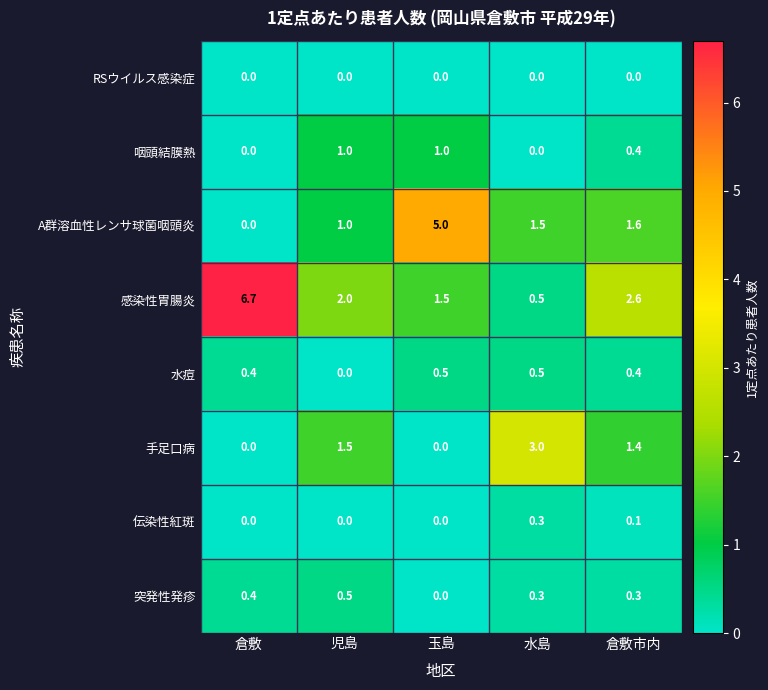

What is the average value of the 突発性発疹 series?

0.3